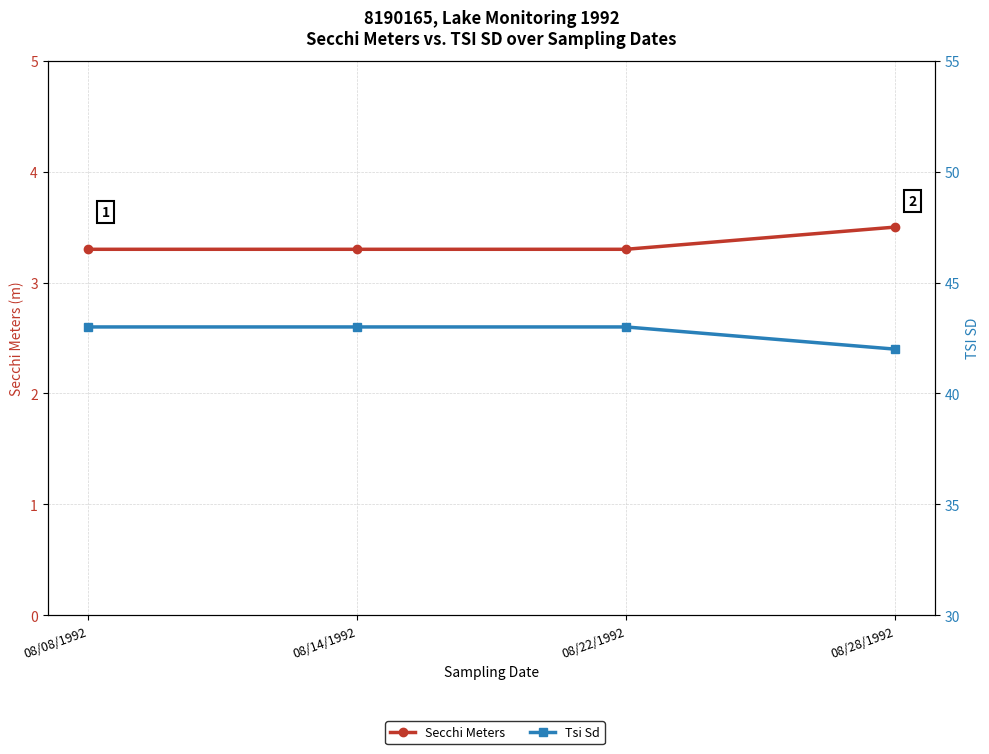

True or false: Tsi Sd and Secchi Meters intersect in this chart.

False